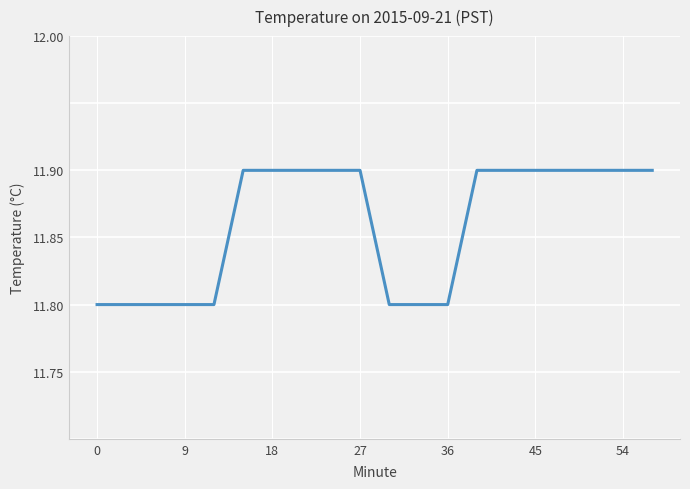

Is this an area chart (filled region under the line)?

No